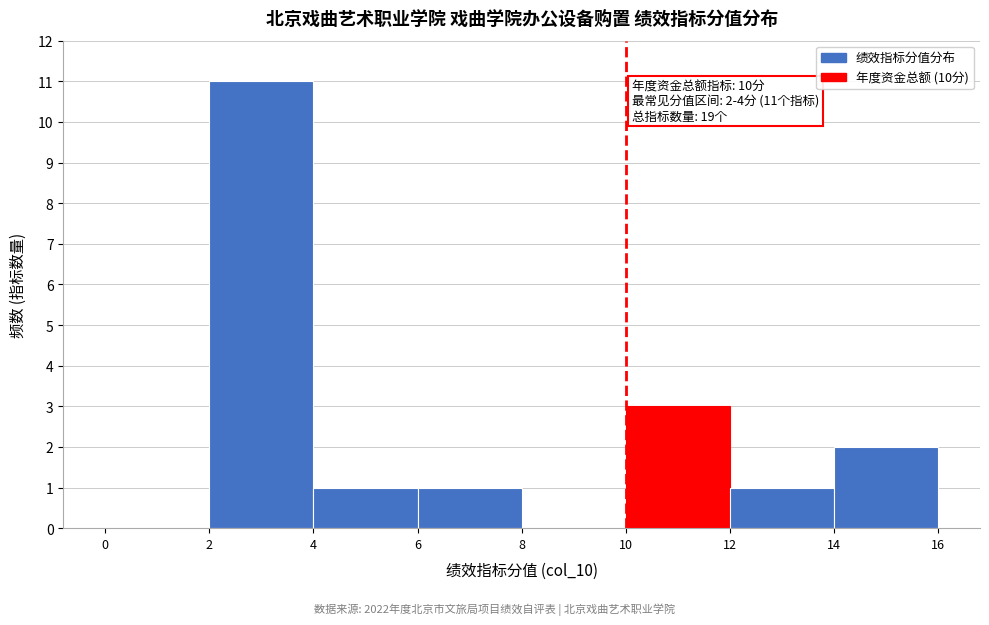

Over which range of the x-axis is the bar tallest?

2 to 4